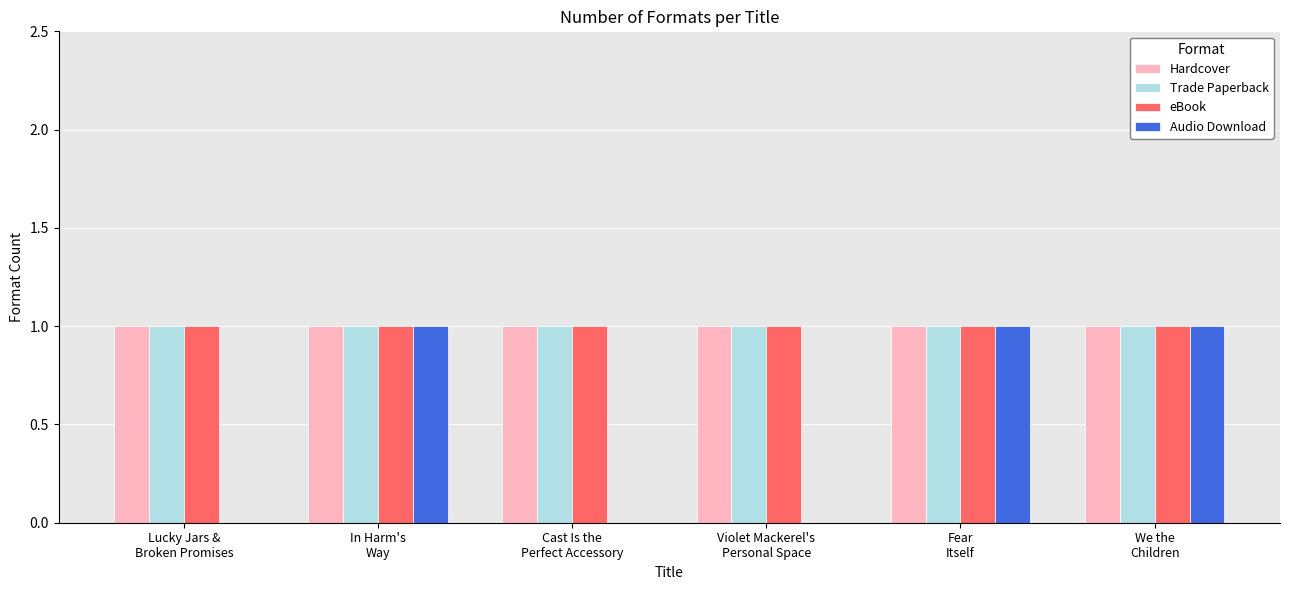

What is the total value across all series at In Harm's
Way?

4